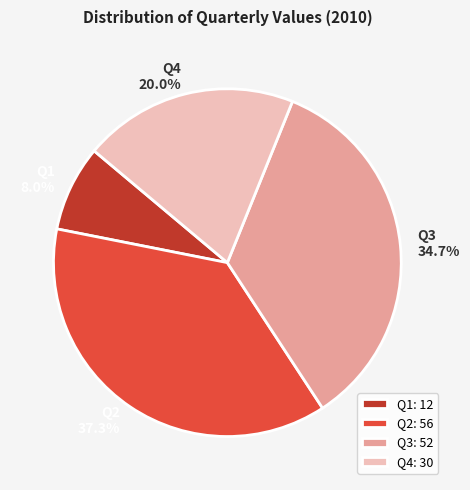

Rank the categories by value from highest to lowest.

Q2, Q3, Q4, Q1